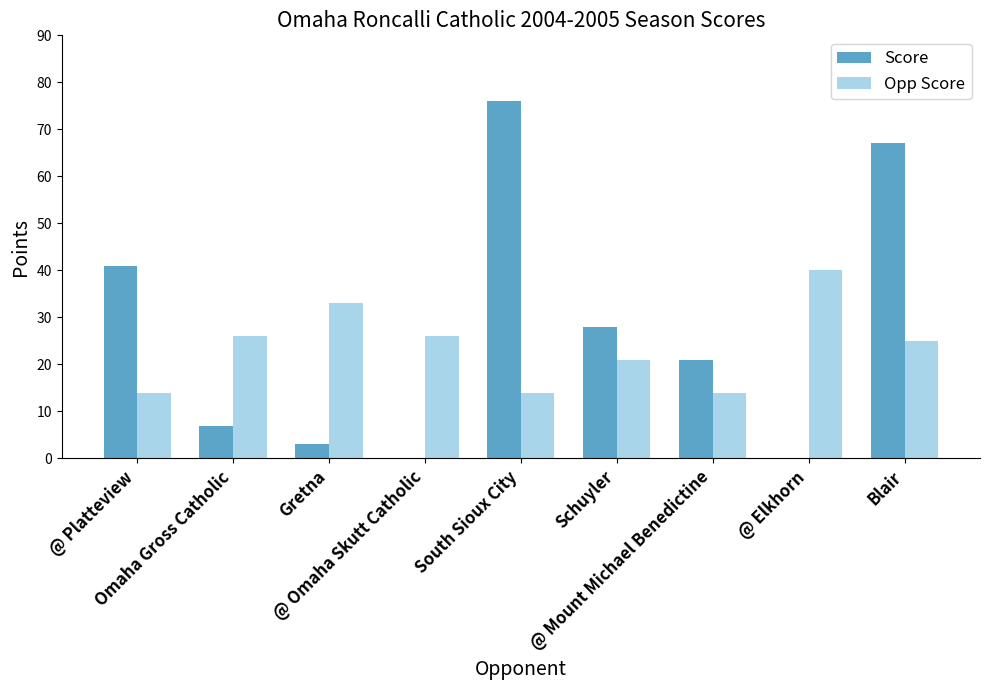

What is the total value across all series at @ Mount Michael Benedictine?

35